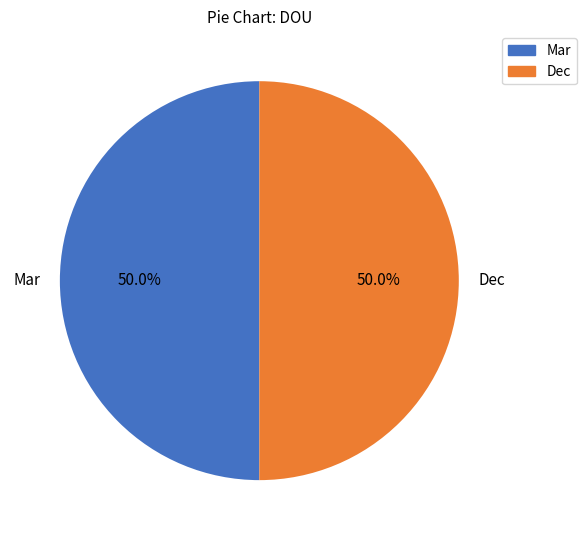

How many segments does this pie chart have?

2